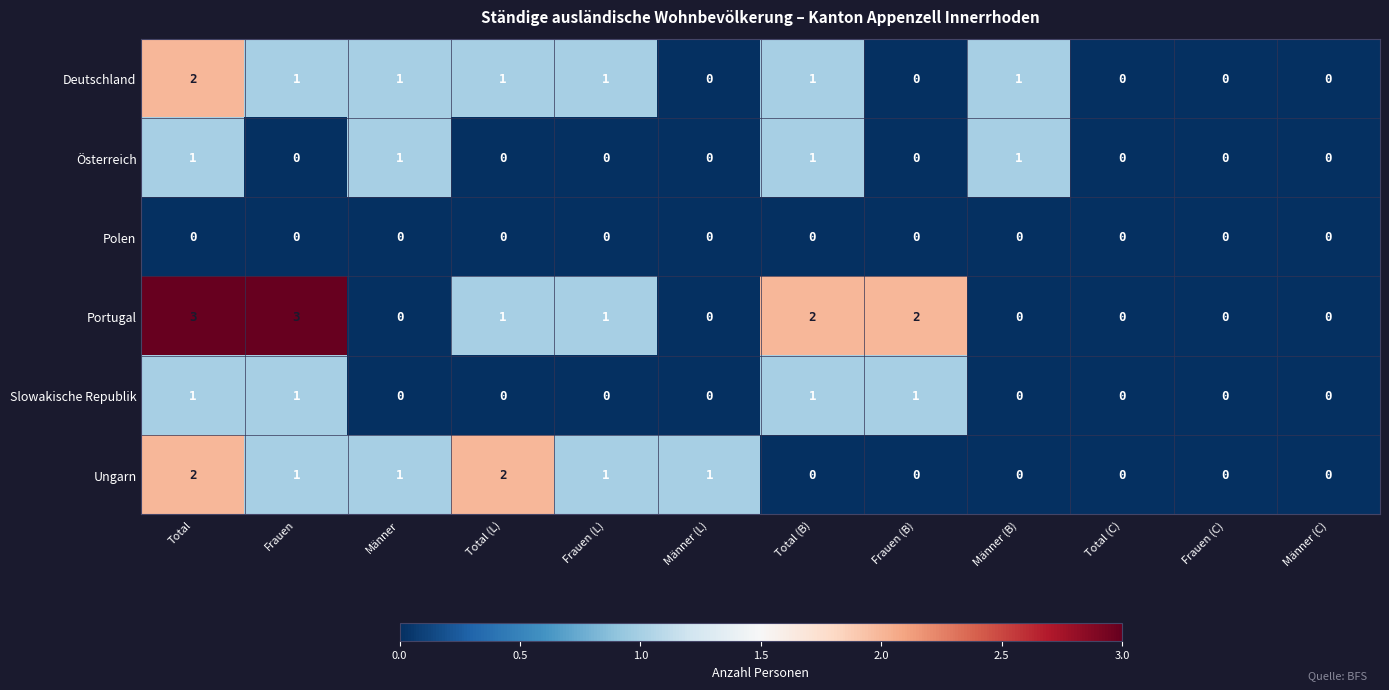

Is it true that Deutschland equals 1 at Frauen?

True